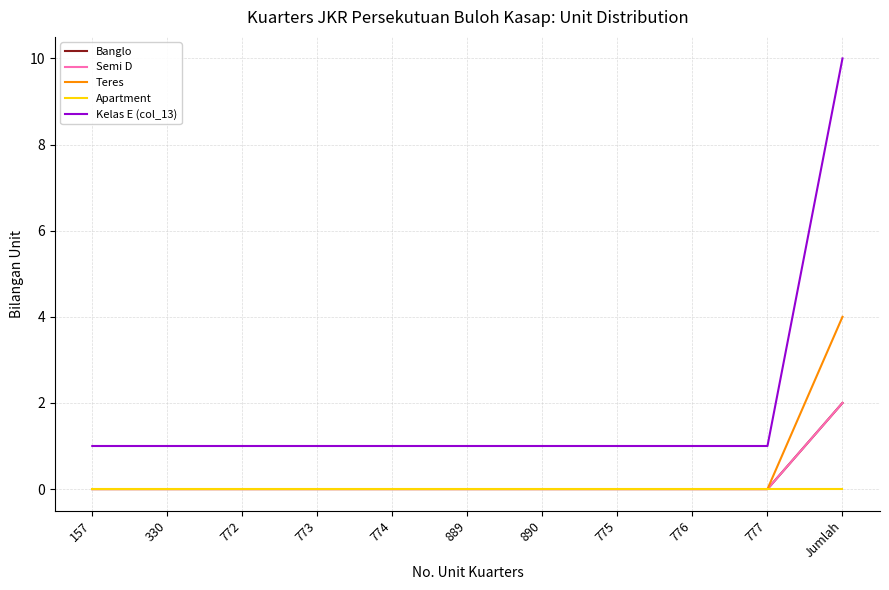

Which label corresponds to the largest value in the chart?

Jumlah